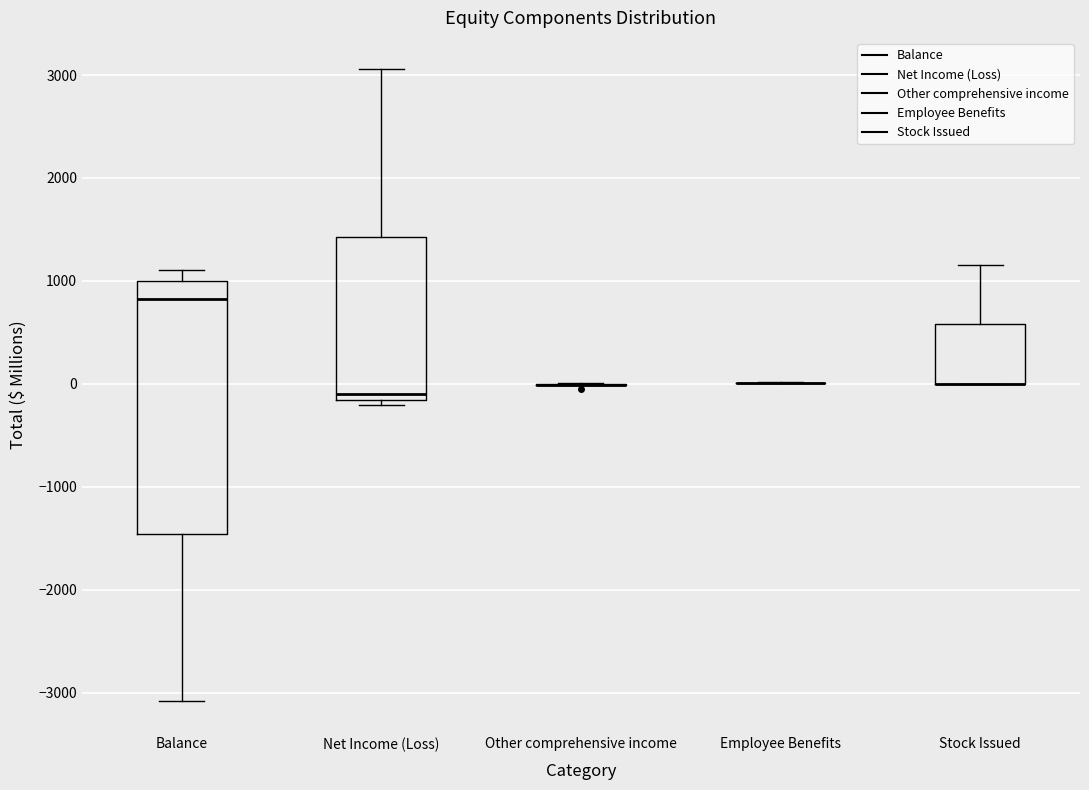

Where does the upper whisker of the box for Net Income (Loss) end on the y-axis? The values are not printed on the chart, so give them approximately, as read against the axis.

3100